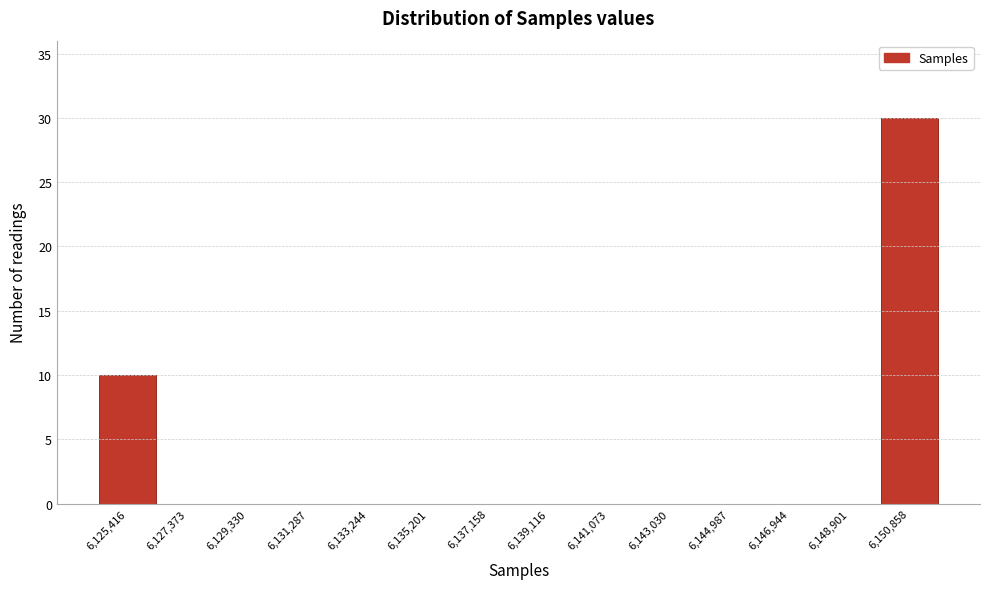

Reading right to left, transcribe all the data shown in this chart.

6,150,858=30	6,148,901=0	6,146,944=0	6,144,987=0	6,143,030=0	6,141,073=0	6,139,116=0	6,137,158=0	6,135,201=0	6,133,244=0	6,131,287=0	6,129,330=0	6,127,373=0	6,125,416=10